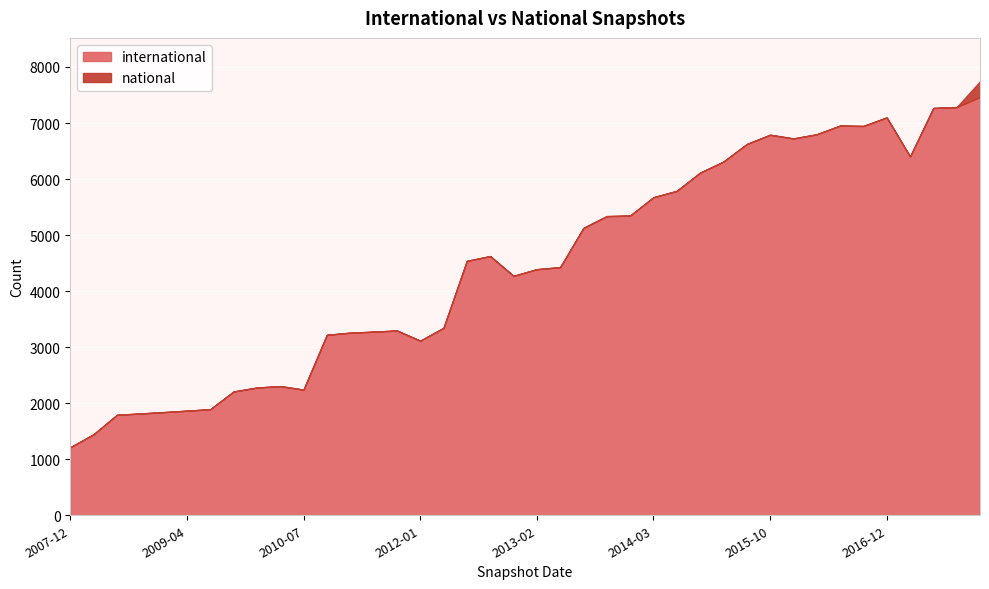

What is the difference between the second highest and second lowest values in the international series?

5839